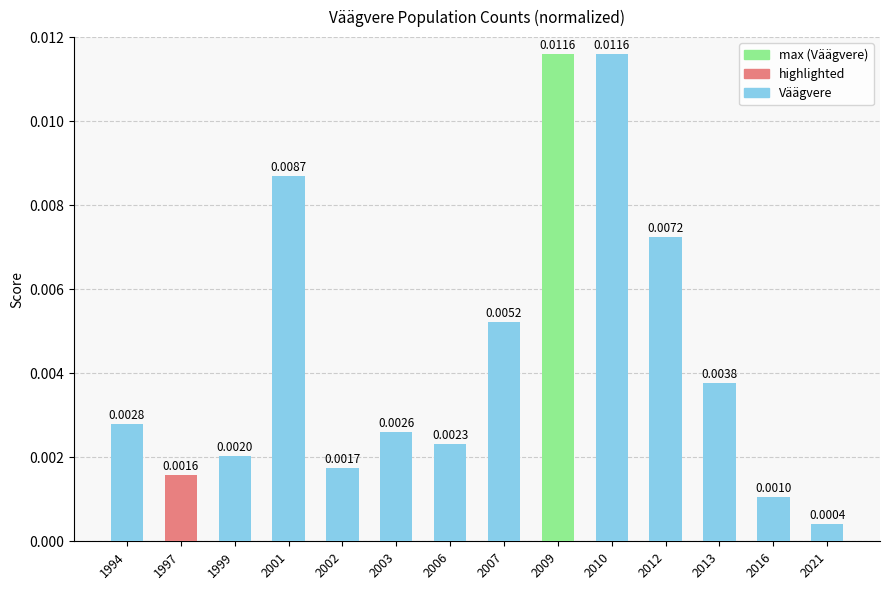

At which label is the value closest to 0?

2021